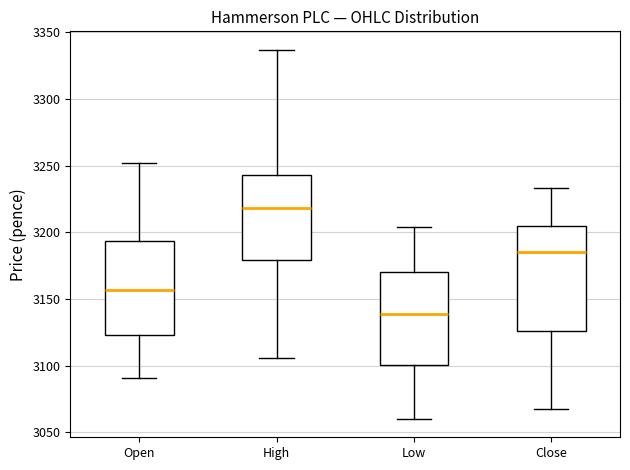

Reading left to right, transcribe this box plot: for each box, give where its median line is, the range the box spans, and where its two whiskers end, as read against the y-axis. The values are not printed on the chart, so give them approximately, as read against the axis.

Open: median 3155, box 3125 to 3195, whiskers 3090 to 3250
High: median 3220, box 3180 to 3245, whiskers 3105 to 3335
Low: median 3140, box 3100 to 3170, whiskers 3060 to 3205
Close: median 3185, box 3125 to 3205, whiskers 3065 to 3235